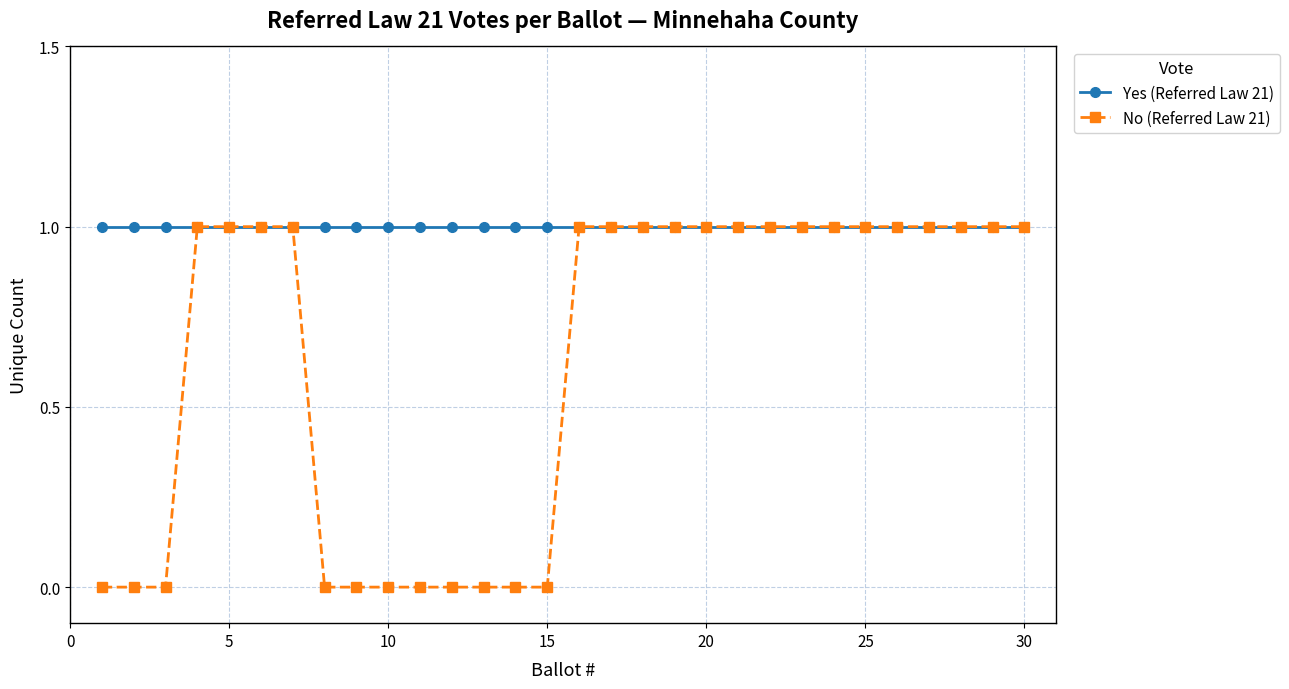

What is the value of the Yes (Referred Law 21) point at the 25th from the left?

1